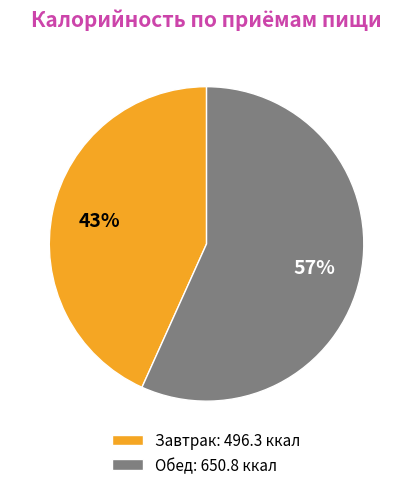

The Завтрак slice represents 43% of the pie. True or false?

True